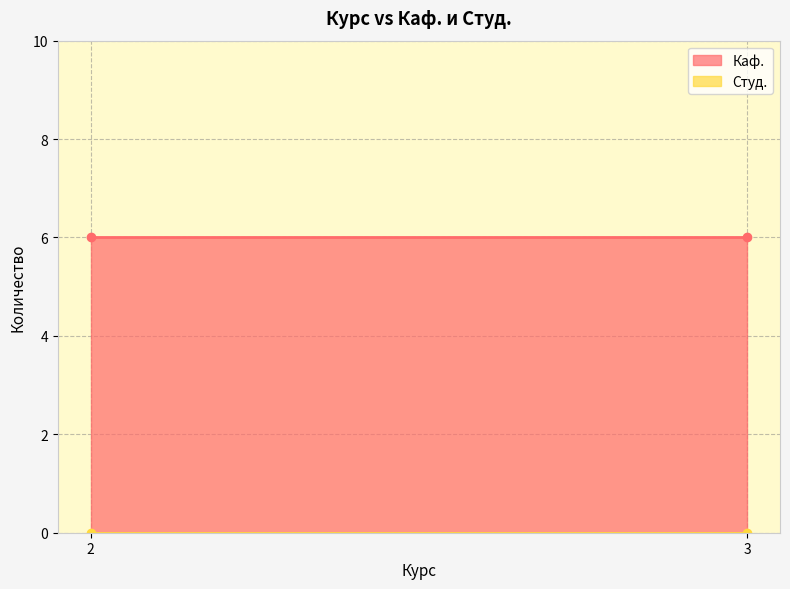

Rank the categories by Студ. value from lowest to highest.

2, 3